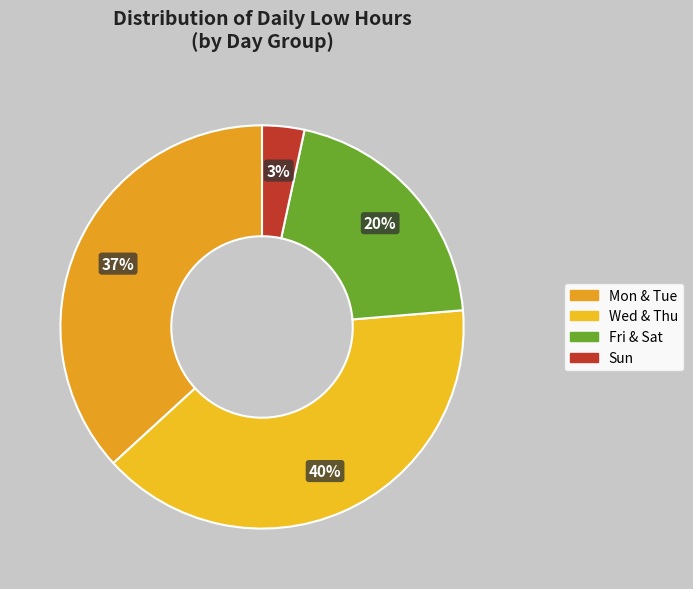

Is there any slice that represents more than half of the pie?

No